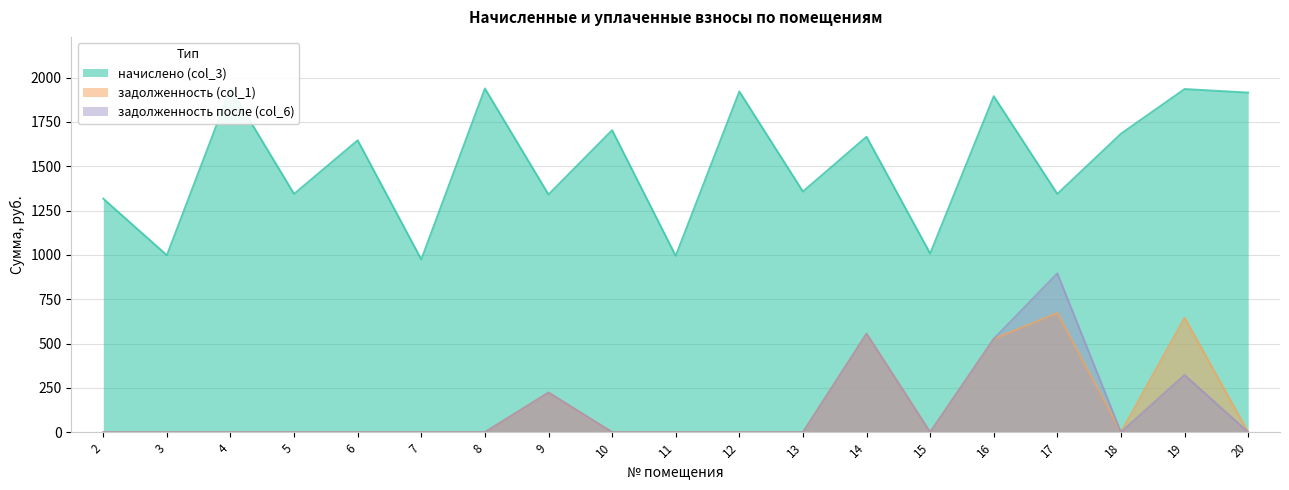

Reading left to right, what are all the values shown in this chart?

начислено (col_3): 2=1317.1	3=997.9	4=1938.7	5=1344.0	6=1646.4	7=974.4	8=1938.7	9=1340.6	10=1703.5	11=994.6	12=1921.9	13=1357.4	14=1666.6	15=1008.0	16=1895.0	17=1344.0	18=1683.4	19=1935.4	20=1915.2
задолженность (col_1): 2=0.0	3=0.0	4=0.0	5=0.0	6=0.0	7=0.0	8=0.0	9=223.4	10=0.0	11=0.0	12=0.0	13=0.0	14=555.5	15=0.0	16=526.4	17=672.0	18=0.0	19=645.7	20=0.0
задолженность после (col_6): 2=0.0	3=0.0	4=0.0	5=0.0	6=0.0	7=0.0	8=0.0	9=223.4	10=0.0	11=0.0	12=0.0	13=0.0	14=555.5	15=0.0	16=526.4	17=896.0	18=0.0	19=322.7	20=0.0